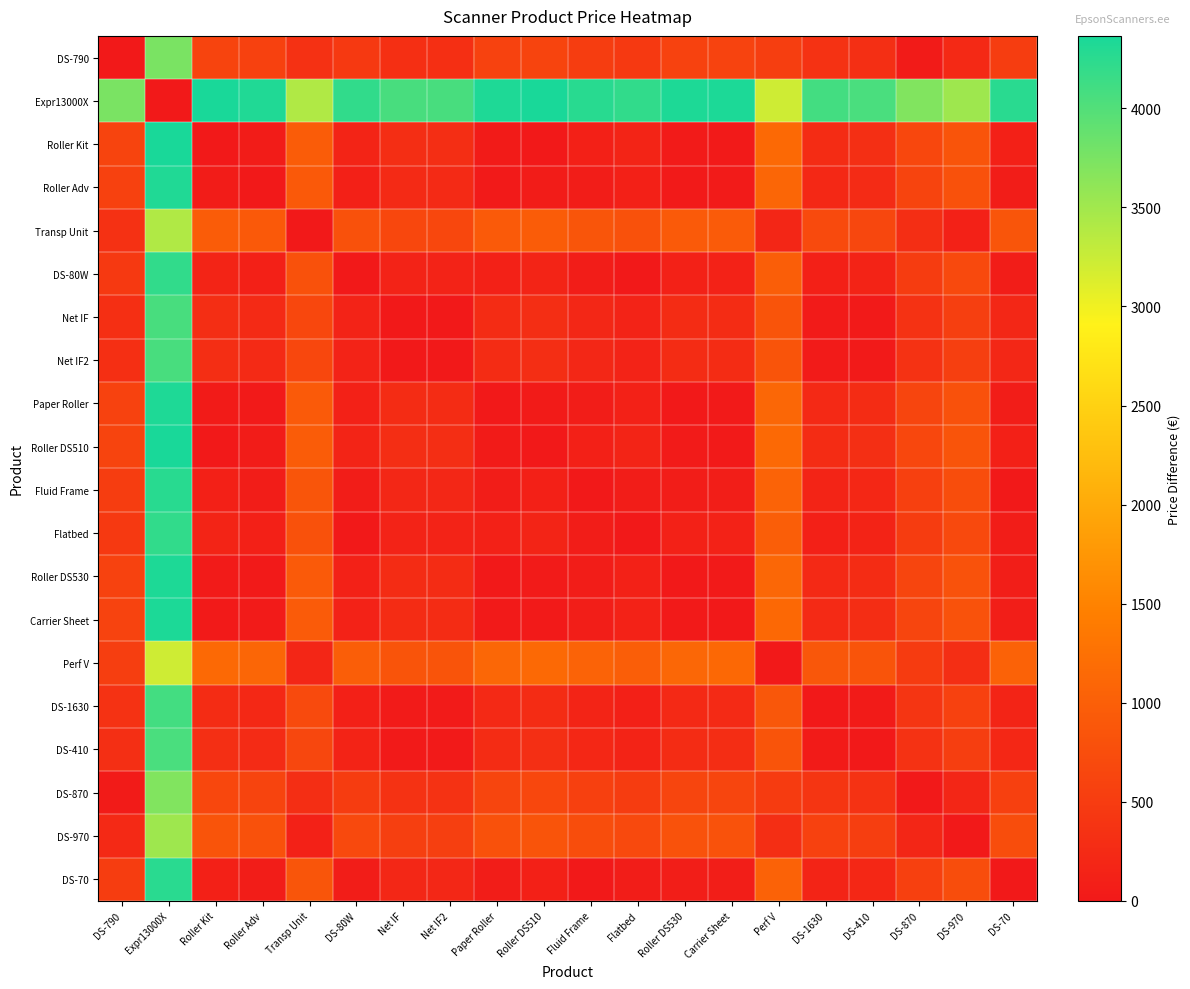

Reading left to right, extract all data points from this chart.

DS-790: DS-790=0.0	Expr13000X=3746.5	Roller Kit=619.3	Roller Adv=570.9	Transp Unit=343.2	DS-80W=460.9	Net IF=317.9	Net IF2=317.9	Paper Roller=583.5	Roller DS510=619.3	Fluid Frame=519.4	Flatbed=460.9	Roller DS530=586.3	Carrier Sheet=597.3	Perf V=529.6	DS-1630=350.9	DS-410=308.5	DS-870=41.9	DS-970=226.5	DS-70=515.9
Expr13000X: DS-790=3746.5	Expr13000X=0.0	Roller Kit=4365.8	Roller Adv=4317.4	Transp Unit=3403.3	DS-80W=4207.4	Net IF=4064.4	Net IF2=4064.4	Paper Roller=4330.0	Roller DS510=4365.8	Fluid Frame=4265.9	Flatbed=4207.4	Roller DS530=4332.8	Carrier Sheet=4343.8	Perf V=3216.9	DS-1630=4097.4	DS-410=4055.0	DS-870=3704.6	DS-970=3520.0	DS-70=4262.4
Roller Kit: DS-790=619.3	Expr13000X=4365.8	Roller Kit=0.0	Roller Adv=48.4	Transp Unit=962.5	DS-80W=158.4	Net IF=301.4	Net IF2=301.4	Paper Roller=35.8	Roller DS510=0.0	Fluid Frame=99.9	Flatbed=158.4	Roller DS530=33.0	Carrier Sheet=22.0	Perf V=1149.0	DS-1630=268.4	DS-410=310.8	DS-870=661.2	DS-970=845.9	DS-70=103.4
Roller Adv: DS-790=570.9	Expr13000X=4317.4	Roller Kit=48.4	Roller Adv=0.0	Transp Unit=914.1	DS-80W=110.0	Net IF=253.0	Net IF2=253.0	Paper Roller=12.6	Roller DS510=48.4	Fluid Frame=51.5	Flatbed=110.0	Roller DS530=15.4	Carrier Sheet=26.4	Perf V=1100.5	DS-1630=220.0	DS-410=262.4	DS-870=612.8	DS-970=797.5	DS-70=55.0
Transp Unit: DS-790=343.2	Expr13000X=3403.3	Roller Kit=962.5	Roller Adv=914.1	Transp Unit=0.0	DS-80W=804.1	Net IF=661.1	Net IF2=661.1	Paper Roller=926.7	Roller DS510=962.5	Fluid Frame=862.6	Flatbed=804.1	Roller DS530=929.5	Carrier Sheet=940.5	Perf V=186.5	DS-1630=694.1	DS-410=651.7	DS-870=301.3	DS-970=116.6	DS-70=859.1
DS-80W: DS-790=460.9	Expr13000X=4207.4	Roller Kit=158.4	Roller Adv=110.0	Transp Unit=804.1	DS-80W=0.0	Net IF=143.0	Net IF2=143.0	Paper Roller=122.6	Roller DS510=158.4	Fluid Frame=58.5	Flatbed=0.0	Roller DS530=125.4	Carrier Sheet=136.4	Perf V=990.6	DS-1630=110.0	DS-410=152.4	DS-870=502.8	DS-970=687.5	DS-70=55.0
Net IF: DS-790=317.9	Expr13000X=4064.4	Roller Kit=301.4	Roller Adv=253.0	Transp Unit=661.1	DS-80W=143.0	Net IF=0.0	Net IF2=0.0	Paper Roller=265.6	Roller DS510=301.4	Fluid Frame=201.5	Flatbed=143.0	Roller DS530=268.4	Carrier Sheet=279.4	Perf V=847.6	DS-1630=33.0	DS-410=9.4	DS-870=359.8	DS-970=544.5	DS-70=198.0
Net IF2: DS-790=317.9	Expr13000X=4064.4	Roller Kit=301.4	Roller Adv=253.0	Transp Unit=661.1	DS-80W=143.0	Net IF=0.0	Net IF2=0.0	Paper Roller=265.6	Roller DS510=301.4	Fluid Frame=201.5	Flatbed=143.0	Roller DS530=268.4	Carrier Sheet=279.4	Perf V=847.6	DS-1630=33.0	DS-410=9.4	DS-870=359.8	DS-970=544.5	DS-70=198.0
Paper Roller: DS-790=583.5	Expr13000X=4330.0	Roller Kit=35.8	Roller Adv=12.6	Transp Unit=926.7	DS-80W=122.6	Net IF=265.6	Net IF2=265.6	Paper Roller=0.0	Roller DS510=35.8	Fluid Frame=64.1	Flatbed=122.6	Roller DS530=2.8	Carrier Sheet=13.8	Perf V=1113.1	DS-1630=232.6	DS-410=275.0	DS-870=625.4	DS-970=810.0	DS-70=67.6
Roller DS510: DS-790=619.3	Expr13000X=4365.8	Roller Kit=0.0	Roller Adv=48.4	Transp Unit=962.5	DS-80W=158.4	Net IF=301.4	Net IF2=301.4	Paper Roller=35.8	Roller DS510=0.0	Fluid Frame=99.9	Flatbed=158.4	Roller DS530=33.0	Carrier Sheet=22.0	Perf V=1149.0	DS-1630=268.4	DS-410=310.8	DS-870=661.2	DS-970=845.9	DS-70=103.4
Fluid Frame: DS-790=519.4	Expr13000X=4265.9	Roller Kit=99.9	Roller Adv=51.5	Transp Unit=862.6	DS-80W=58.5	Net IF=201.5	Net IF2=201.5	Paper Roller=64.1	Roller DS510=99.9	Fluid Frame=0.0	Flatbed=58.5	Roller DS530=66.9	Carrier Sheet=77.9	Perf V=1049.0	DS-1630=168.5	DS-410=210.9	DS-870=561.3	DS-970=746.0	DS-70=3.5
Flatbed: DS-790=460.9	Expr13000X=4207.4	Roller Kit=158.4	Roller Adv=110.0	Transp Unit=804.1	DS-80W=0.0	Net IF=143.0	Net IF2=143.0	Paper Roller=122.6	Roller DS510=158.4	Fluid Frame=58.5	Flatbed=0.0	Roller DS530=125.4	Carrier Sheet=136.4	Perf V=990.6	DS-1630=110.0	DS-410=152.4	DS-870=502.8	DS-970=687.5	DS-70=55.0
Roller DS530: DS-790=586.3	Expr13000X=4332.8	Roller Kit=33.0	Roller Adv=15.4	Transp Unit=929.5	DS-80W=125.4	Net IF=268.4	Net IF2=268.4	Paper Roller=2.8	Roller DS510=33.0	Fluid Frame=66.9	Flatbed=125.4	Roller DS530=0.0	Carrier Sheet=11.0	Perf V=1116.0	DS-1630=235.4	DS-410=277.8	DS-870=628.2	DS-970=812.9	DS-70=70.4
Carrier Sheet: DS-790=597.3	Expr13000X=4343.8	Roller Kit=22.0	Roller Adv=26.4	Transp Unit=940.5	DS-80W=136.4	Net IF=279.4	Net IF2=279.4	Paper Roller=13.8	Roller DS510=22.0	Fluid Frame=77.9	Flatbed=136.4	Roller DS530=11.0	Carrier Sheet=0.0	Perf V=1127.0	DS-1630=246.4	DS-410=288.8	DS-870=639.2	DS-970=823.9	DS-70=81.4
Perf V: DS-790=529.6	Expr13000X=3216.9	Roller Kit=1149.0	Roller Adv=1100.5	Transp Unit=186.5	DS-80W=990.6	Net IF=847.6	Net IF2=847.6	Paper Roller=1113.1	Roller DS510=1149.0	Fluid Frame=1049.0	Flatbed=990.6	Roller DS530=1116.0	Carrier Sheet=1127.0	Perf V=0.0	DS-1630=880.6	DS-410=838.1	DS-870=487.7	DS-970=303.1	DS-70=1045.5
DS-1630: DS-790=350.9	Expr13000X=4097.4	Roller Kit=268.4	Roller Adv=220.0	Transp Unit=694.1	DS-80W=110.0	Net IF=33.0	Net IF2=33.0	Paper Roller=232.6	Roller DS510=268.4	Fluid Frame=168.5	Flatbed=110.0	Roller DS530=235.4	Carrier Sheet=246.4	Perf V=880.6	DS-1630=0.0	DS-410=42.4	DS-870=392.8	DS-970=577.5	DS-70=165.0
DS-410: DS-790=308.5	Expr13000X=4055.0	Roller Kit=310.8	Roller Adv=262.4	Transp Unit=651.7	DS-80W=152.4	Net IF=9.4	Net IF2=9.4	Paper Roller=275.0	Roller DS510=310.8	Fluid Frame=210.9	Flatbed=152.4	Roller DS530=277.8	Carrier Sheet=288.8	Perf V=838.1	DS-1630=42.4	DS-410=0.0	DS-870=350.4	DS-970=535.0	DS-70=207.4
DS-870: DS-790=41.9	Expr13000X=3704.6	Roller Kit=661.2	Roller Adv=612.8	Transp Unit=301.3	DS-80W=502.8	Net IF=359.8	Net IF2=359.8	Paper Roller=625.4	Roller DS510=661.2	Fluid Frame=561.3	Flatbed=502.8	Roller DS530=628.2	Carrier Sheet=639.2	Perf V=487.7	DS-1630=392.8	DS-410=350.4	DS-870=0.0	DS-970=184.6	DS-70=557.8
DS-970: DS-790=226.5	Expr13000X=3520.0	Roller Kit=845.9	Roller Adv=797.5	Transp Unit=116.6	DS-80W=687.5	Net IF=544.5	Net IF2=544.5	Paper Roller=810.0	Roller DS510=845.9	Fluid Frame=746.0	Flatbed=687.5	Roller DS530=812.9	Carrier Sheet=823.9	Perf V=303.1	DS-1630=577.5	DS-410=535.0	DS-870=184.6	DS-970=0.0	DS-70=742.5
DS-70: DS-790=515.9	Expr13000X=4262.4	Roller Kit=103.4	Roller Adv=55.0	Transp Unit=859.1	DS-80W=55.0	Net IF=198.0	Net IF2=198.0	Paper Roller=67.6	Roller DS510=103.4	Fluid Frame=3.5	Flatbed=55.0	Roller DS530=70.4	Carrier Sheet=81.4	Perf V=1045.5	DS-1630=165.0	DS-410=207.4	DS-870=557.8	DS-970=742.5	DS-70=0.0